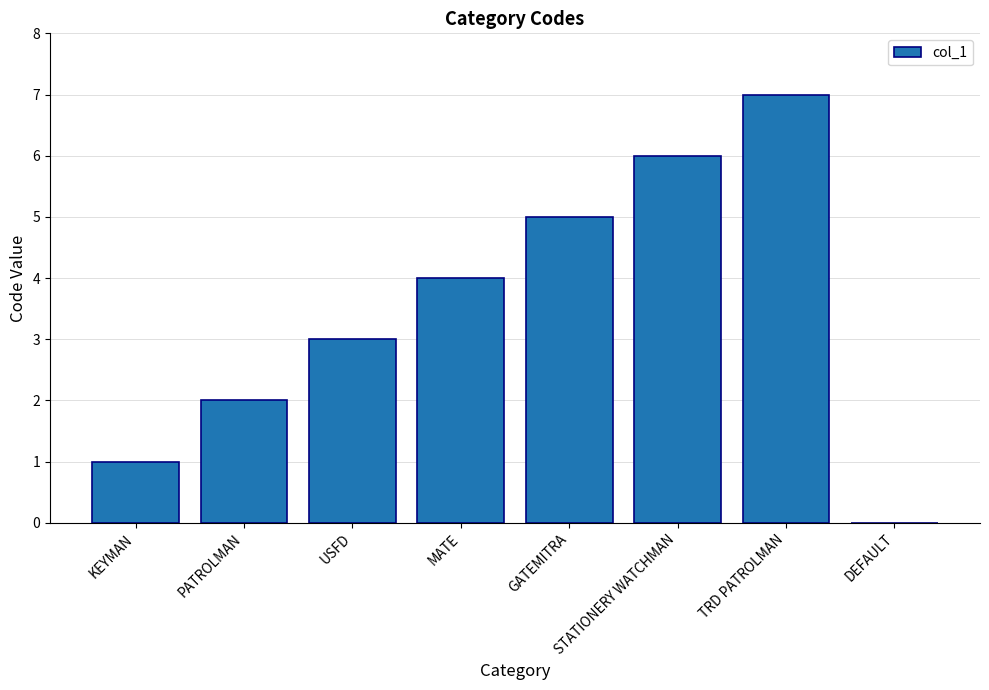

Between TRD PATROLMAN and GATEMITRA, which is larger?

TRD PATROLMAN